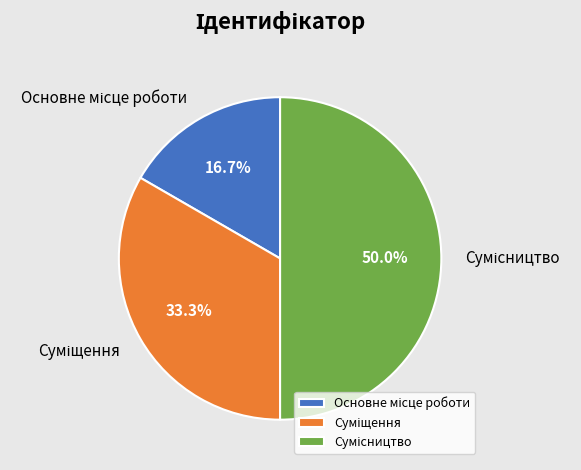

How many slices are in this pie chart?

3